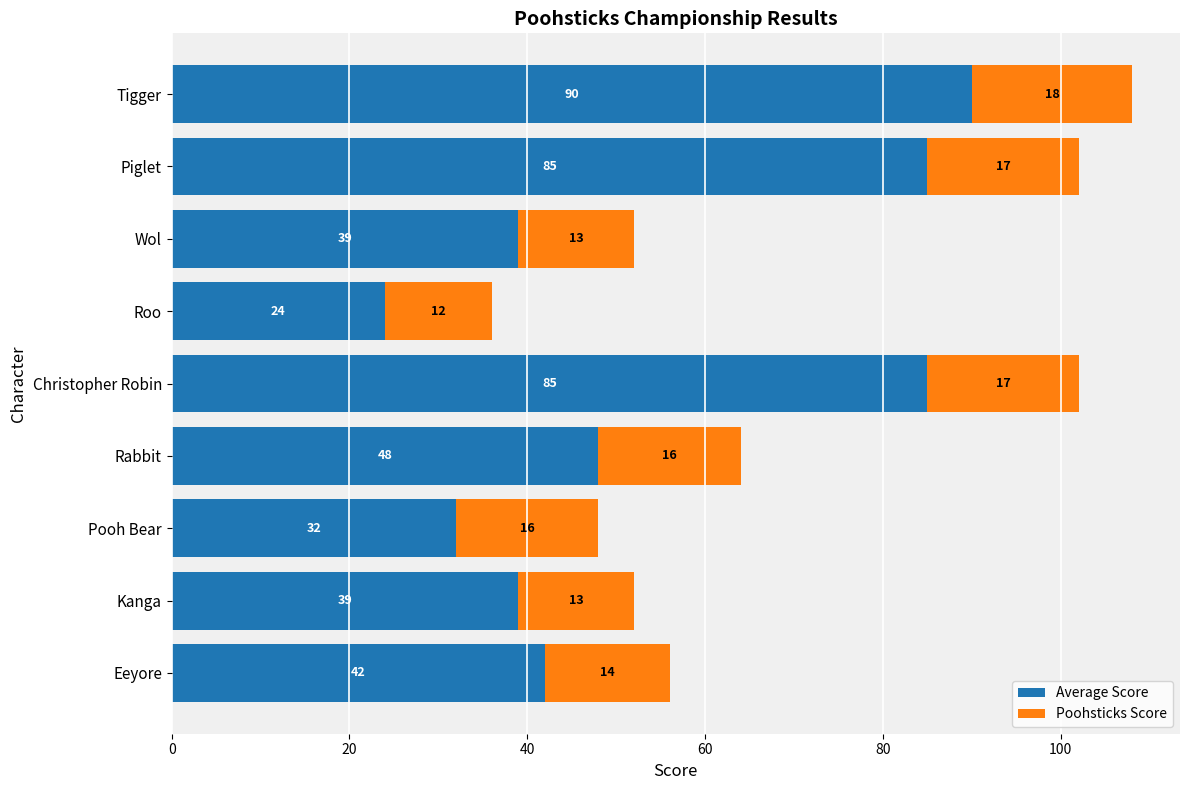

Is it true that Average Score equals 73 at Eeyore?

False